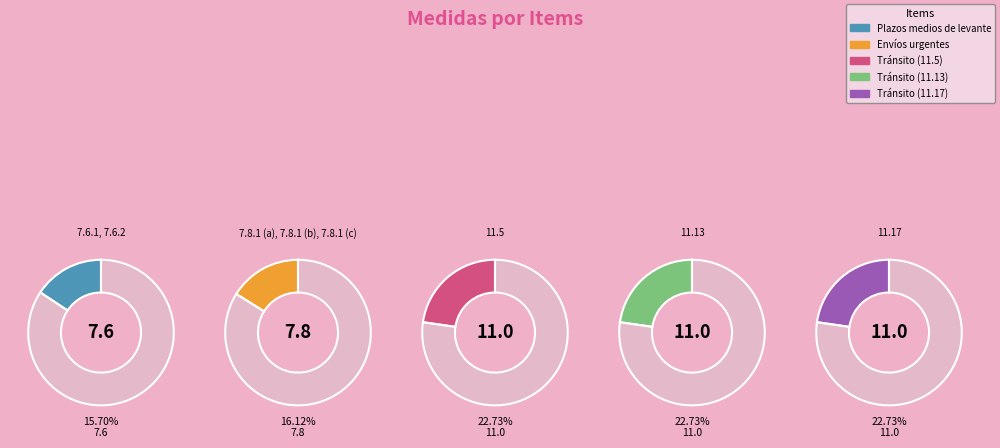

Does 11.5 represent more than half of the total?

No